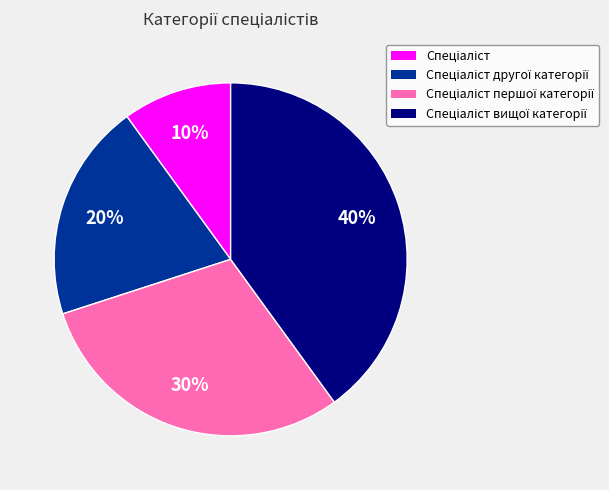

To the nearest percent, what is the average slice percentage?

25%